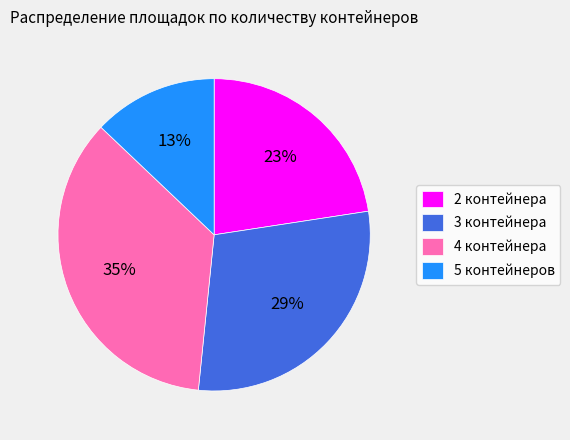

Which slice is the largest?

4 контейнера